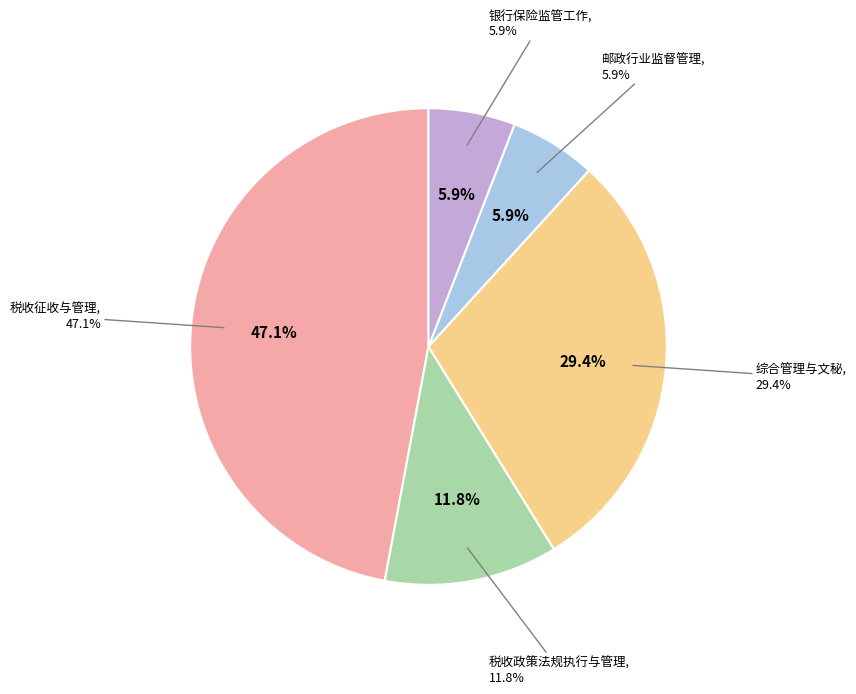

Is it true that 综合管理与文秘 is 35% of the pie?

False